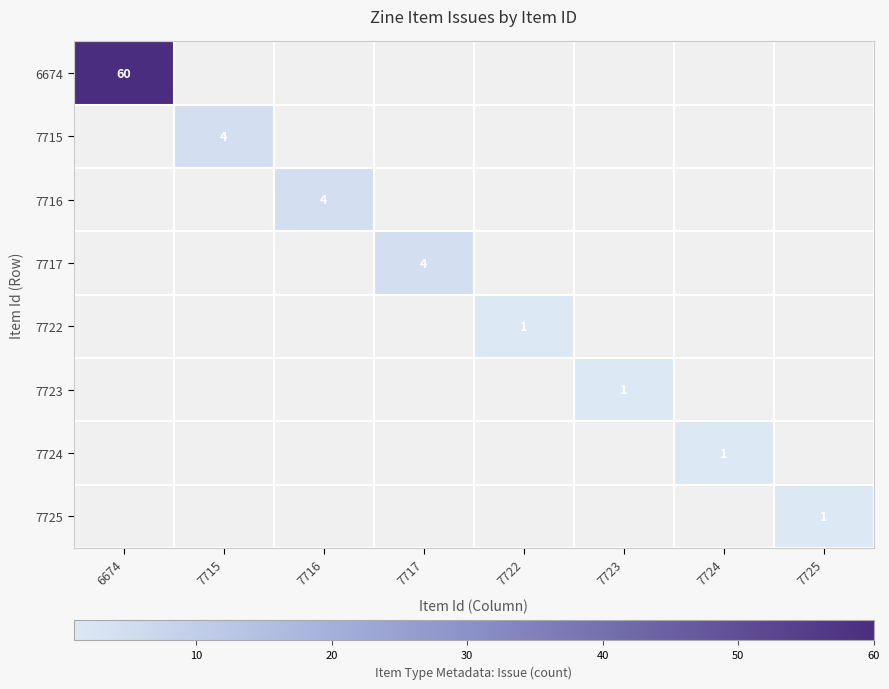

Is the value of 7723 at 7717 greater than the value of 6674 at 6674?

No